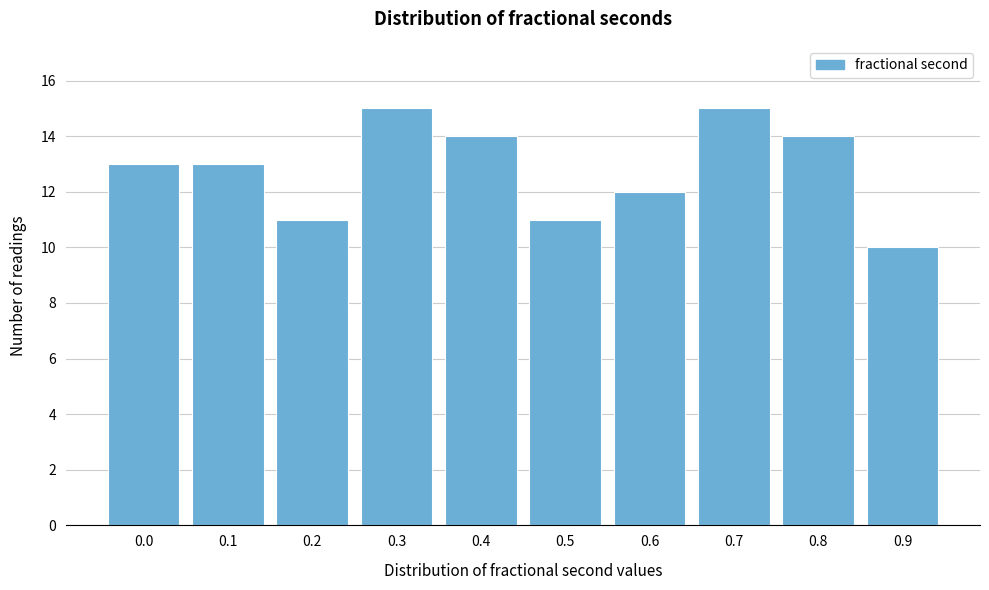

Reading right to left, list all the values displayed in this chart.

0.9=10	0.8=14	0.7=15	0.6=12	0.5=11	0.4=14	0.3=15	0.2=11	0.1=13	0.0=13